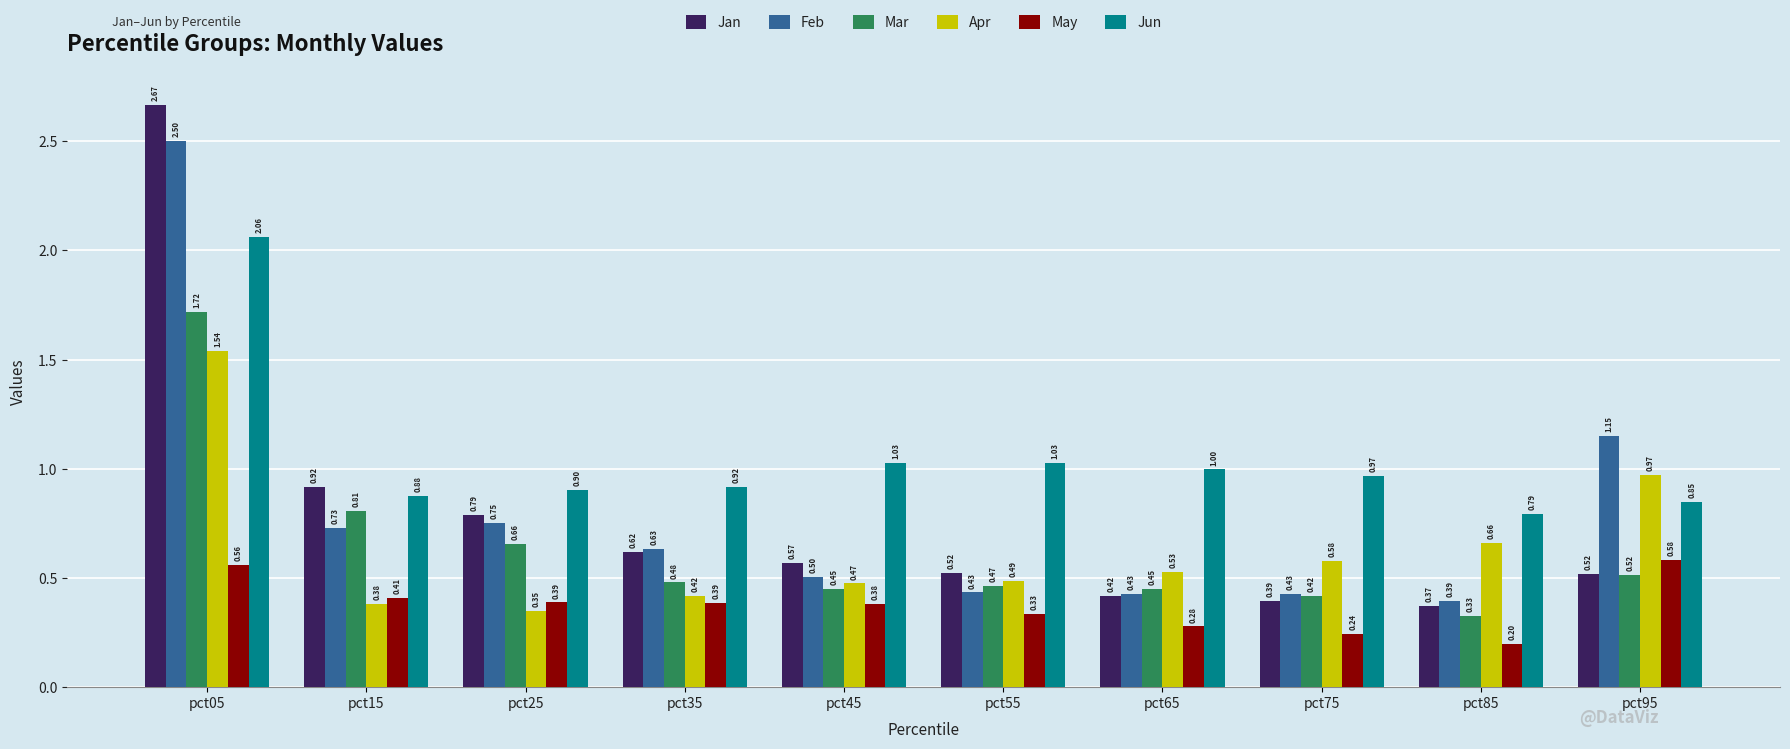

What are all the series names shown in the legend?

Jan, Feb, Mar, Apr, May, Jun